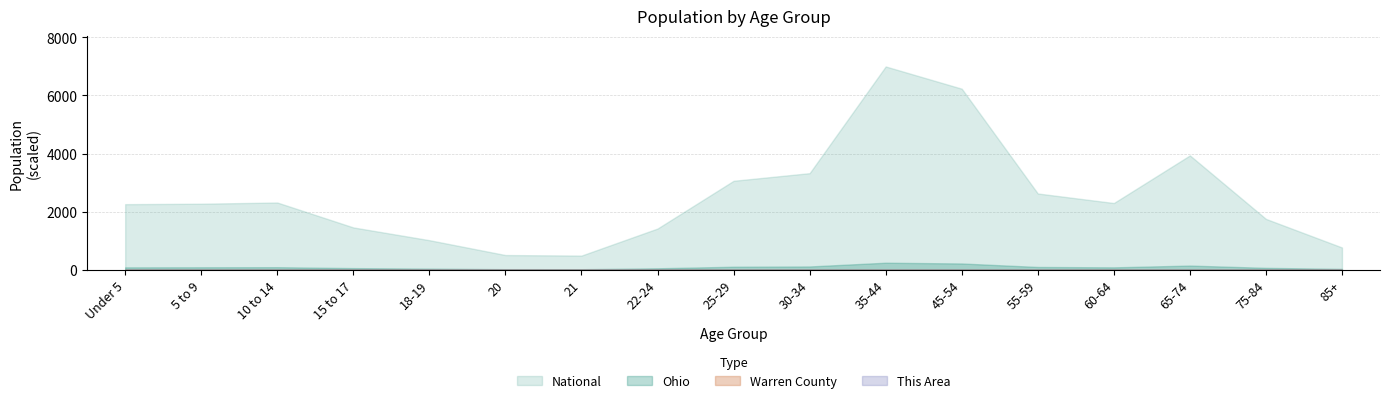

What is the value of the Warren County bar at the 15th from the left?

2.2